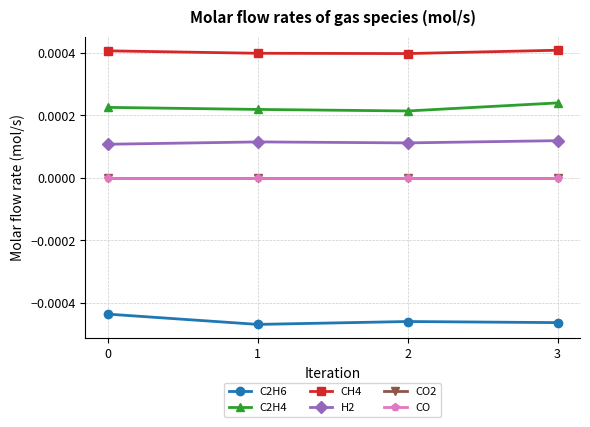

Does the chart have visible grid lines?

Yes